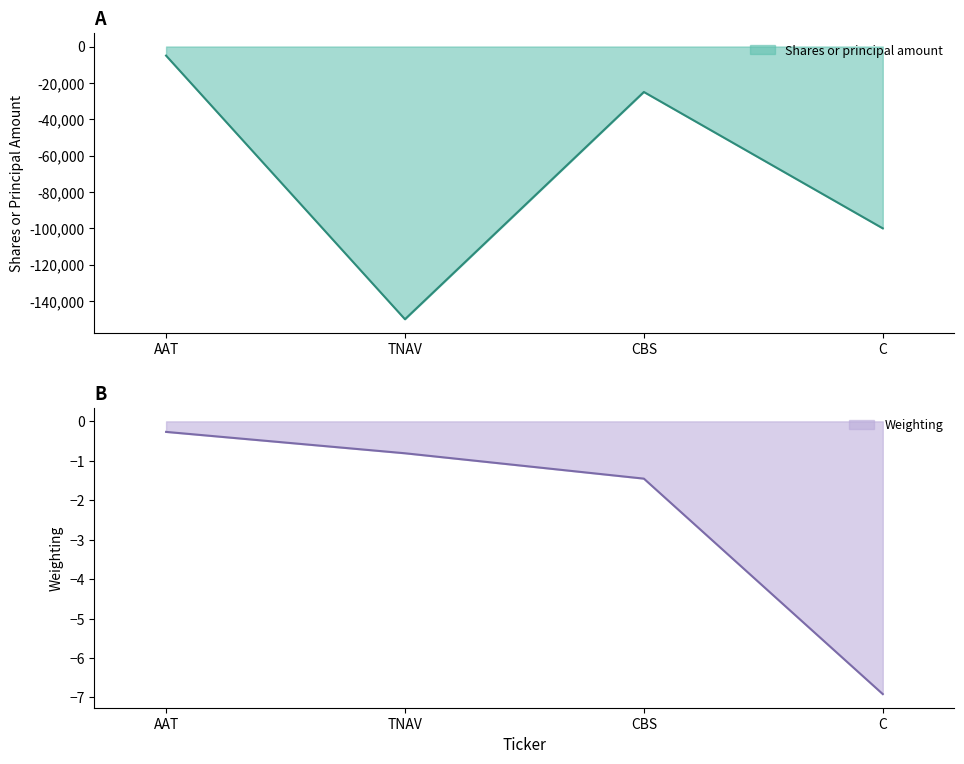

Does the chart have visible grid lines?

No